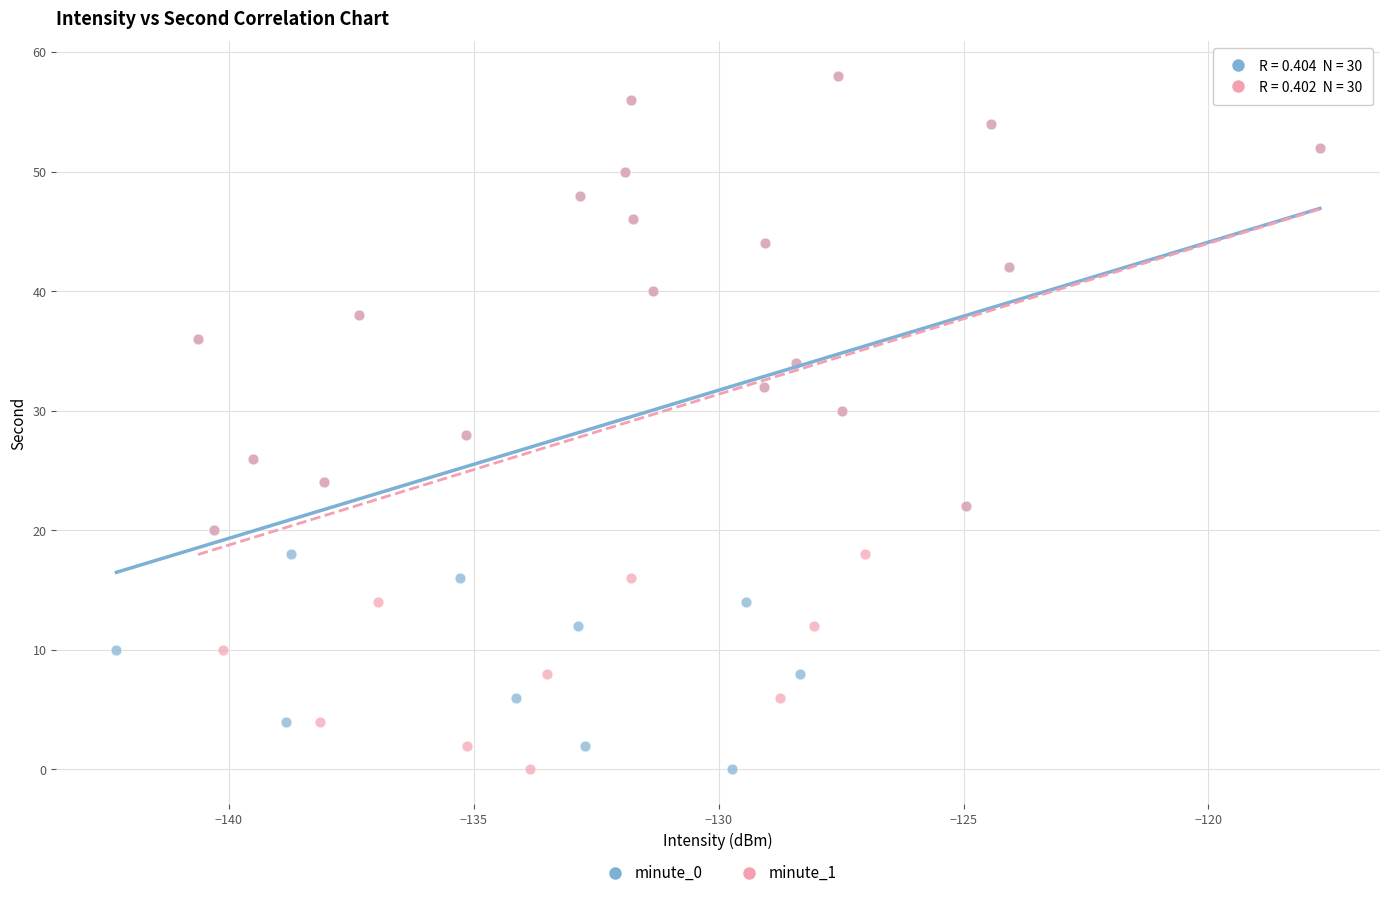

What are all the series names shown in the legend?

minute_0, minute_1